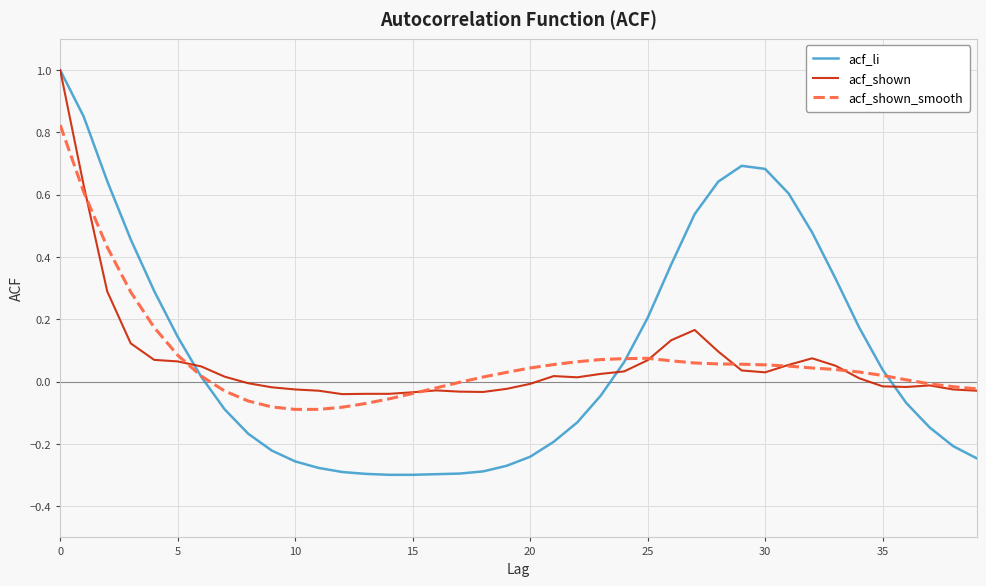

Which series has the largest range (max minus min)?

acf_li